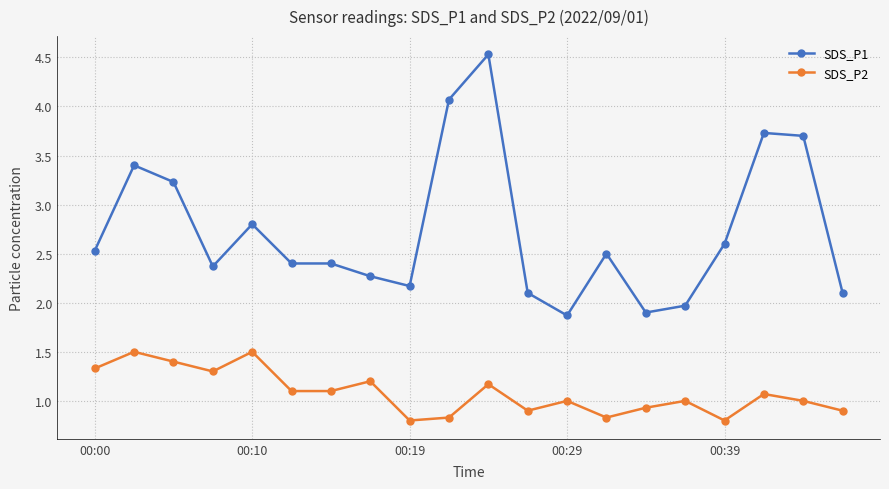

What is the minimum value shown in the chart?

0.8